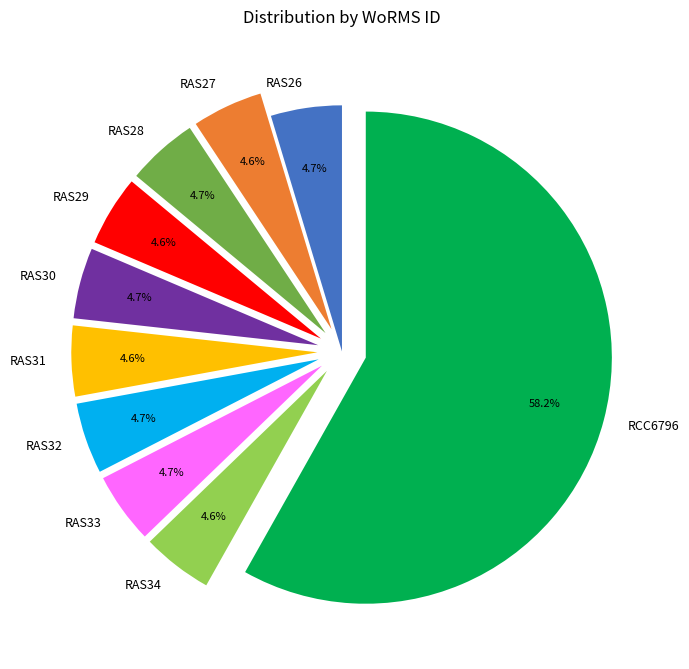

Which slice represents more than half of the pie?

RCC6796